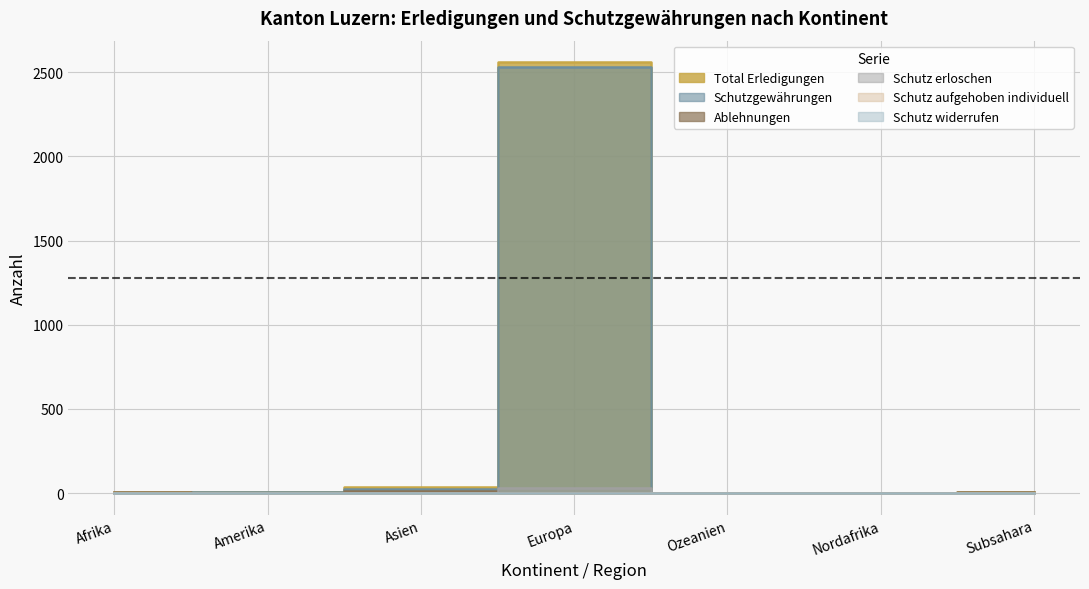

Is the value of Ablehnungen at Asien greater than the value of Total Erledigungen at Asien?

No